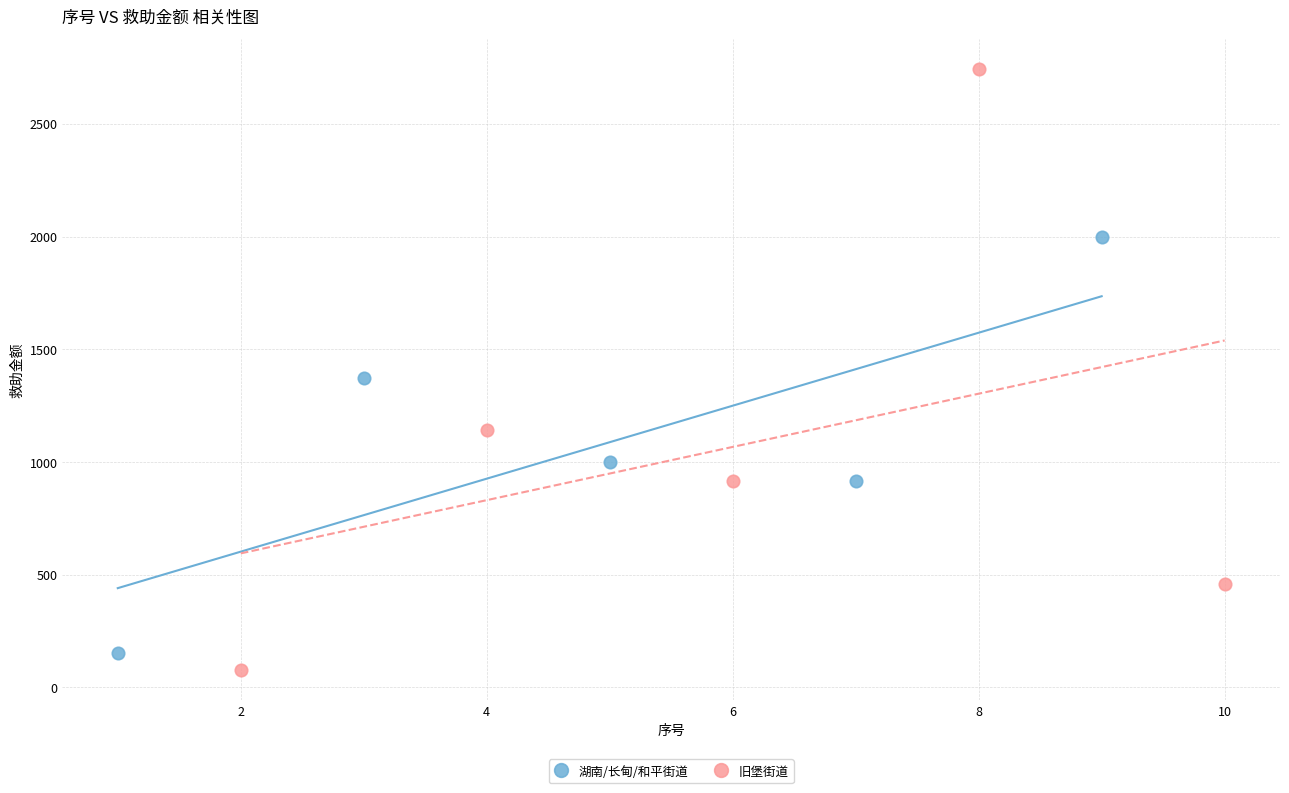

Which series contains the highest Y value?

旧堡街道